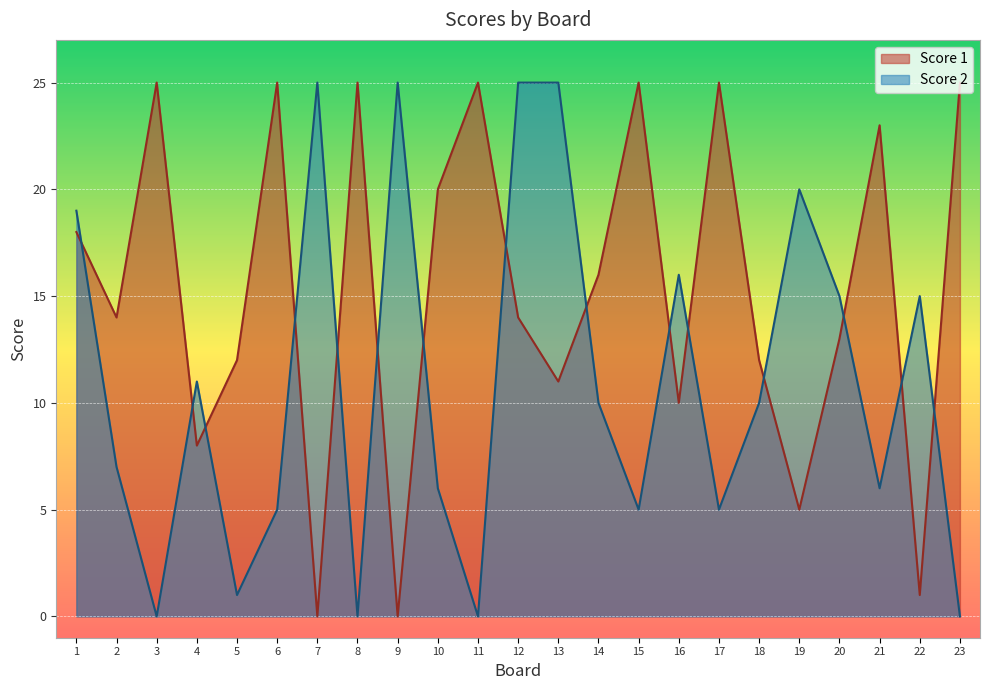

At which category is the sum across all series the highest?

12